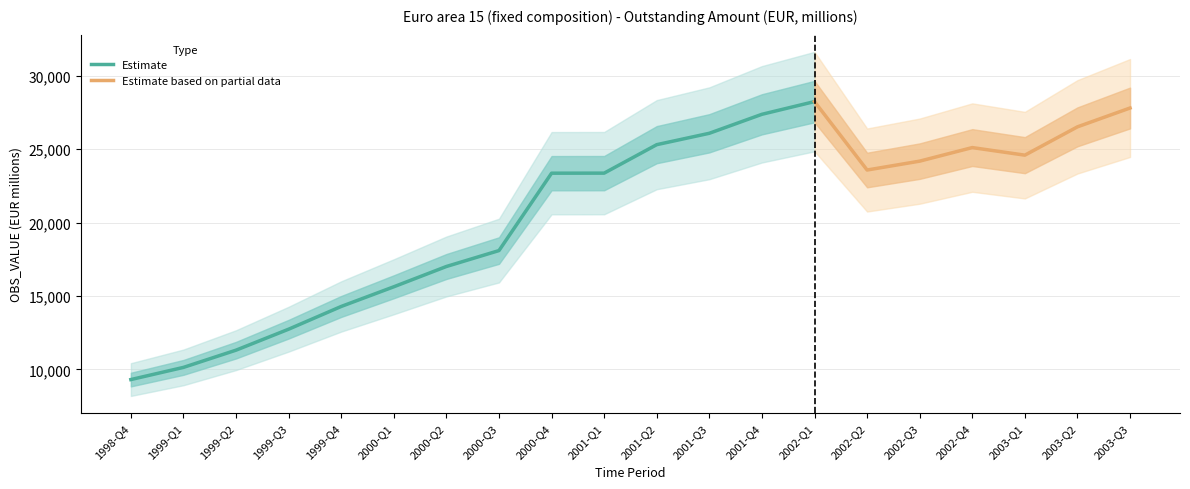

At which label does the data first exceed 23582?

2001-Q2